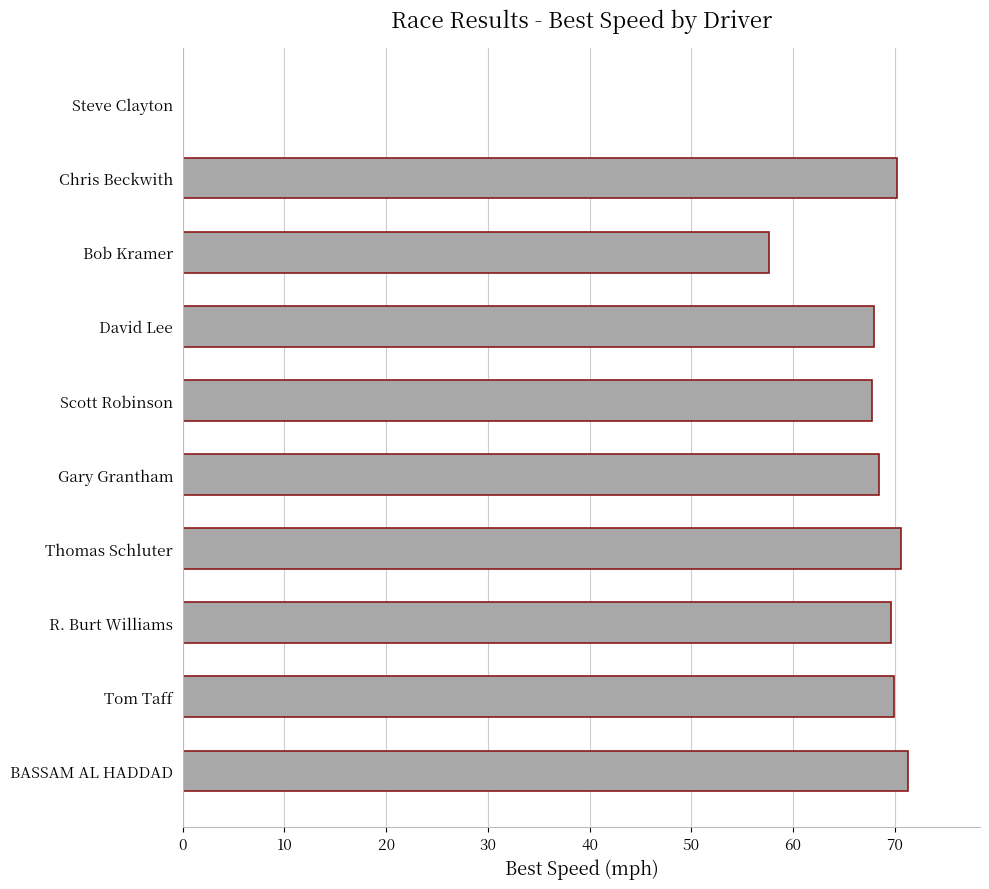

What is the ratio of the value at Scott Robinson to the value at BASSAM AL HADDAD?

1.0